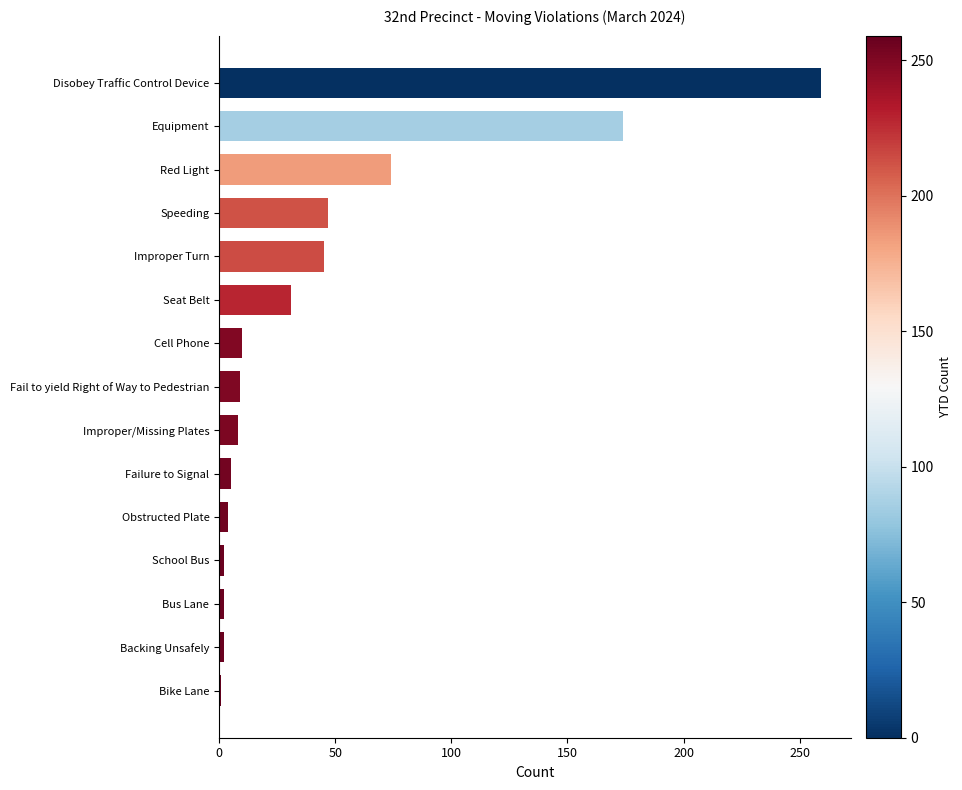

Which has a higher value, Speeding or Seat Belt?

Speeding